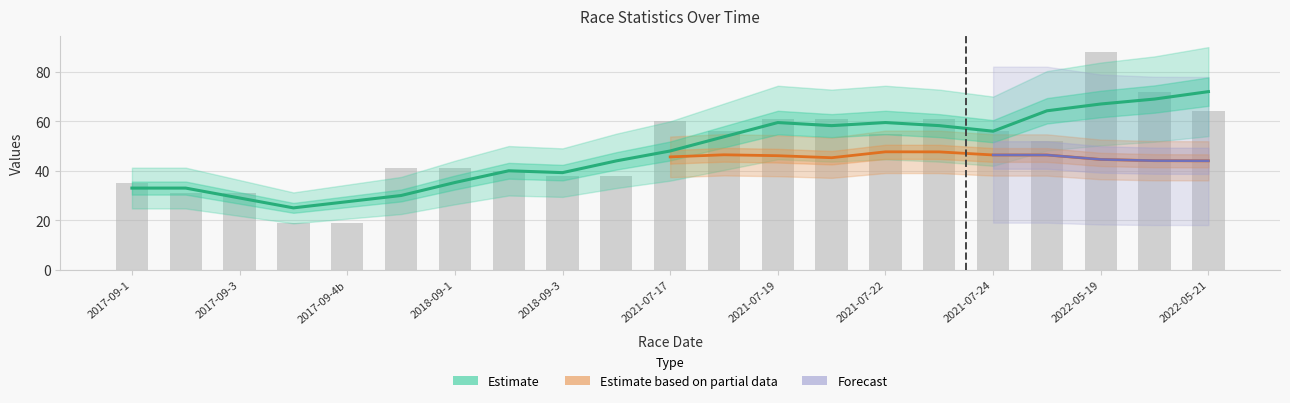

What position from the right is 15?

6